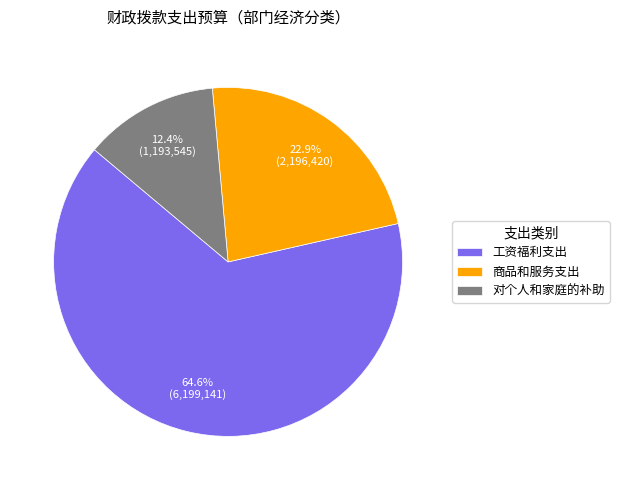

Which category accounts for the majority?

工资福利支出